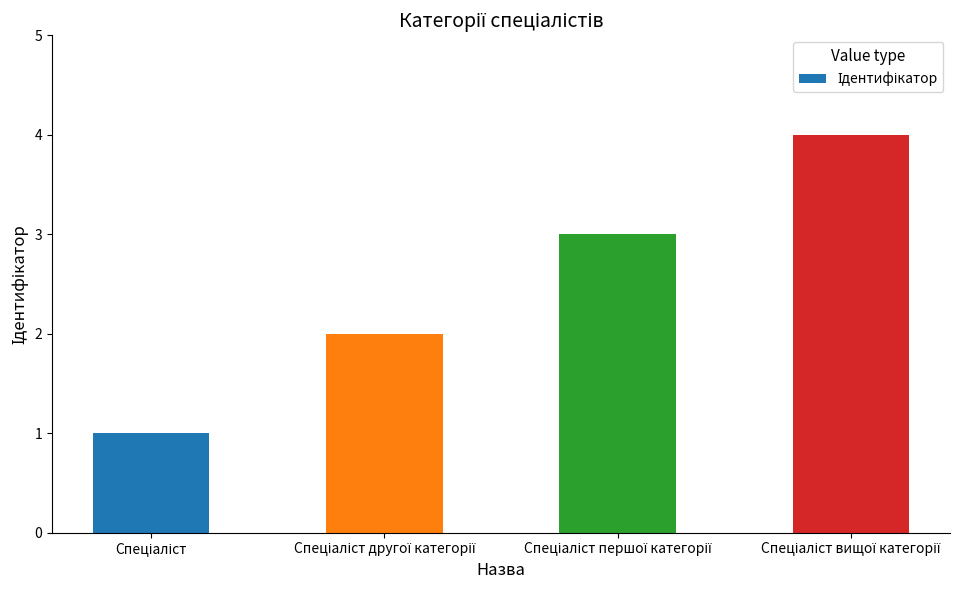

What is the greatest value displayed?

4